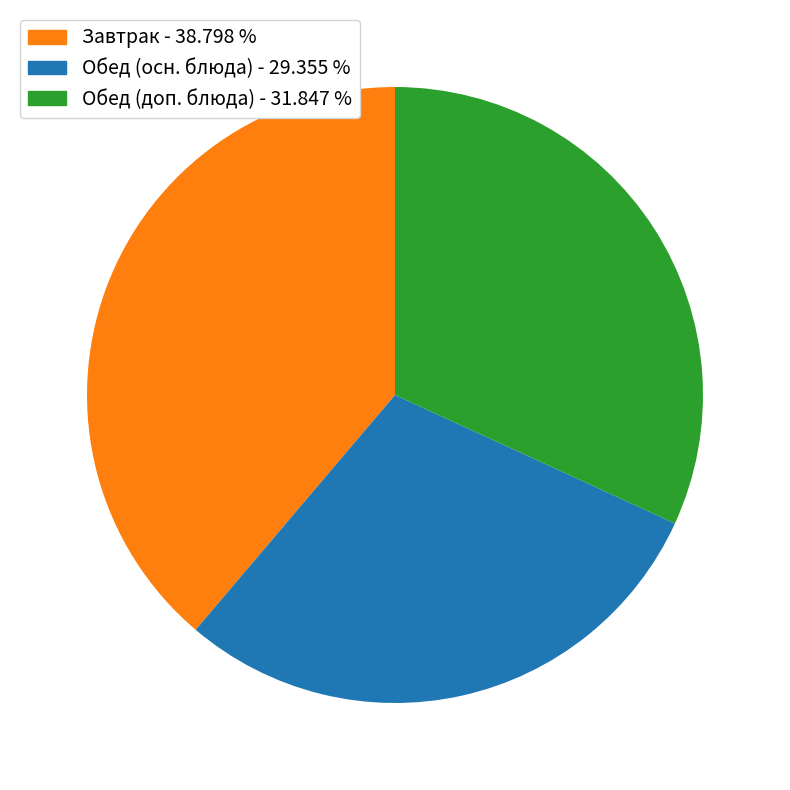

Is there a majority slice in this chart?

No